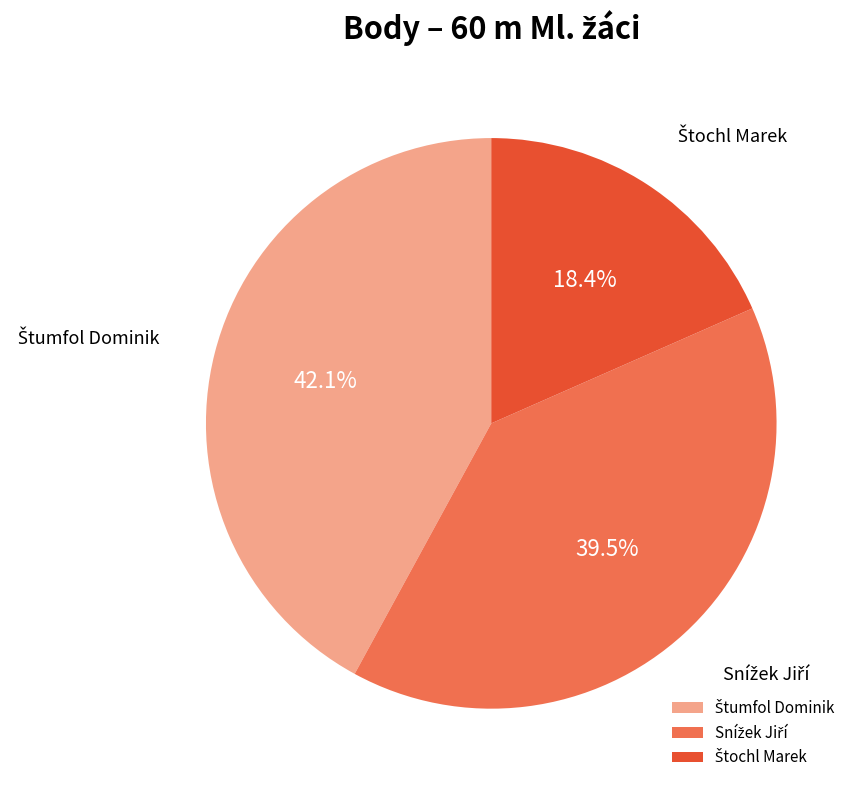

Is there a majority slice in this chart?

No